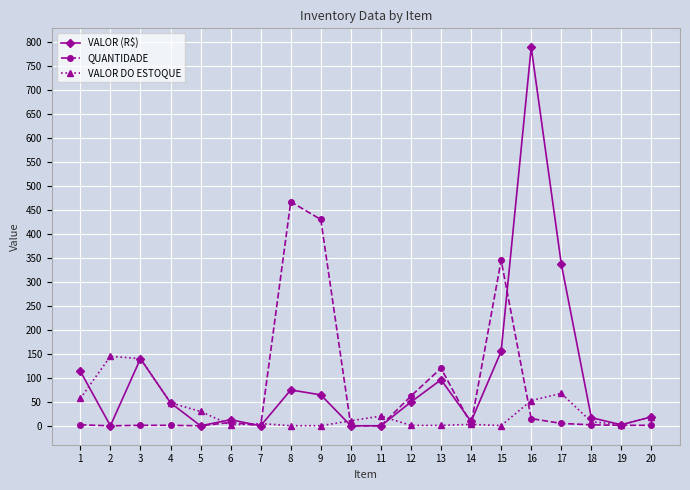

What are all the series names shown in the legend?

VALOR (R$), QUANTIDADE, VALOR DO ESTOQUE